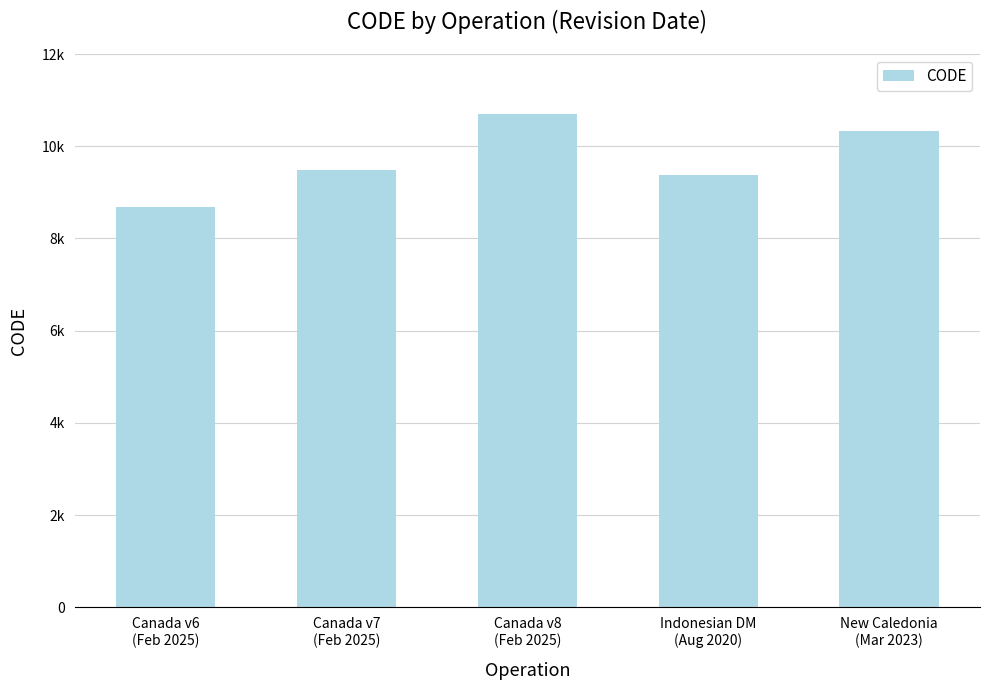

What is the average value?

9713